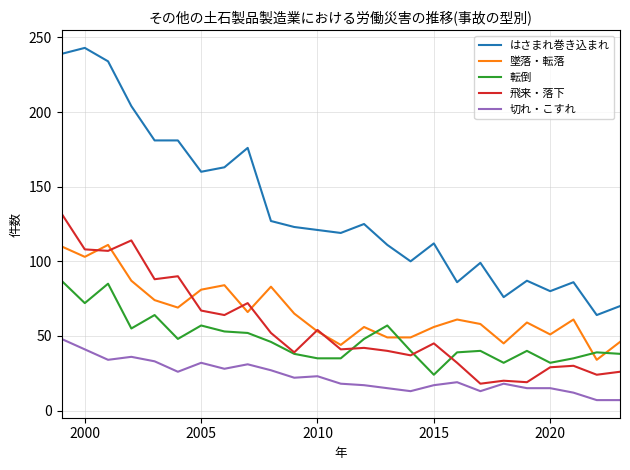

What is the greatest value displayed?

243